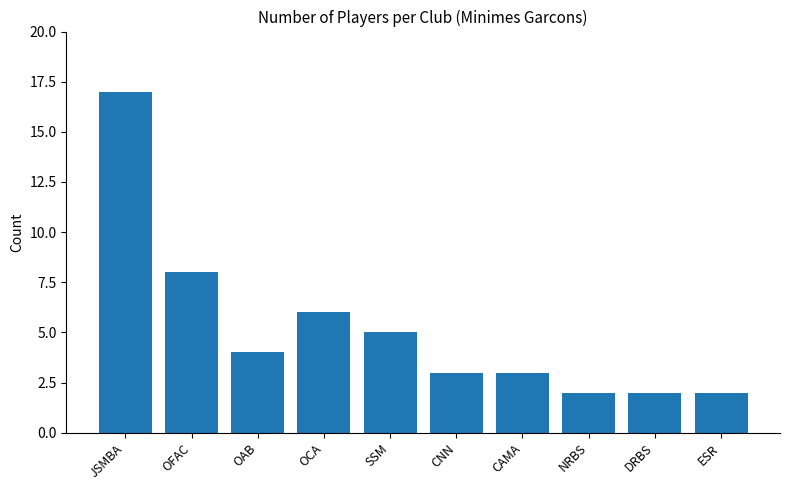

What is the greatest value displayed?

17